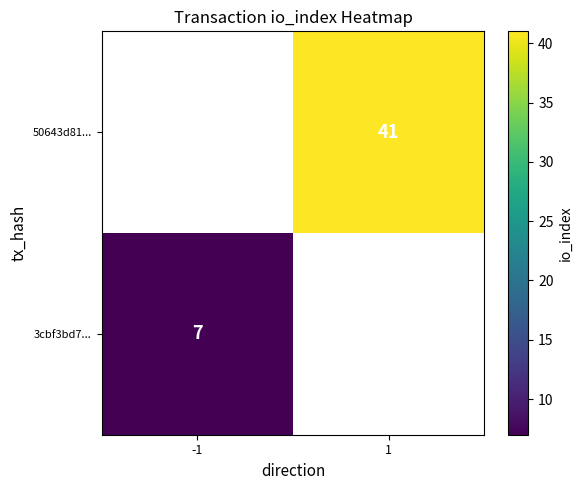

Is it true that 3cbf3bd7... equals 7 at -1?

True